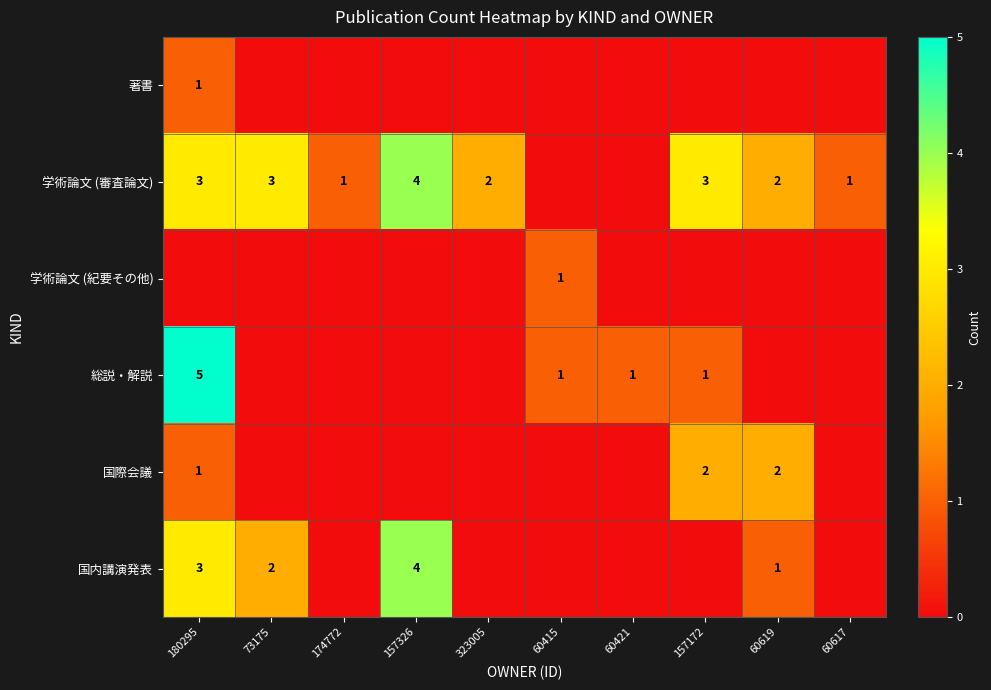

True or false: 国内講演発表 has a value of 3 at 180295.

True